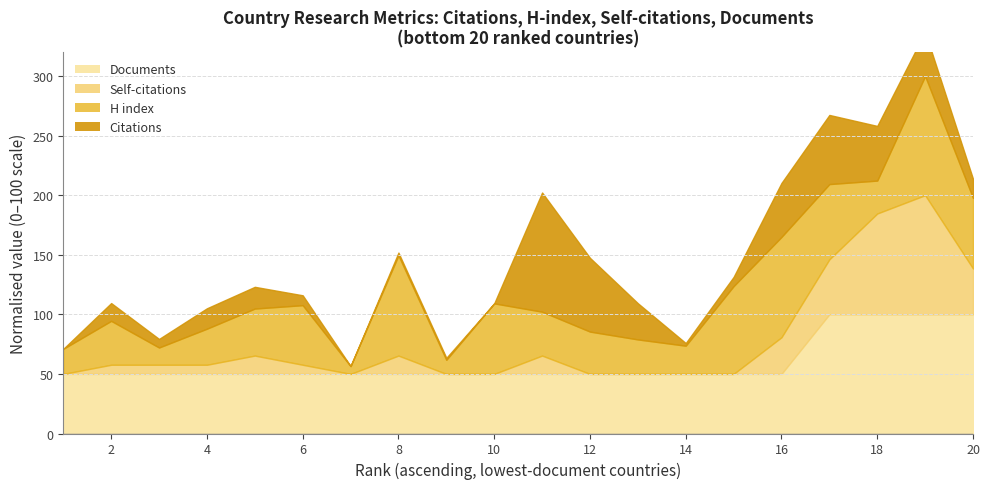

Rank the categories by H index value from lowest to highest.

7, 9, 3, 1, 14, 18, 13, 4, 12, 2, 11, 5, 6, 10, 20, 17, 15, 8, 16, 19